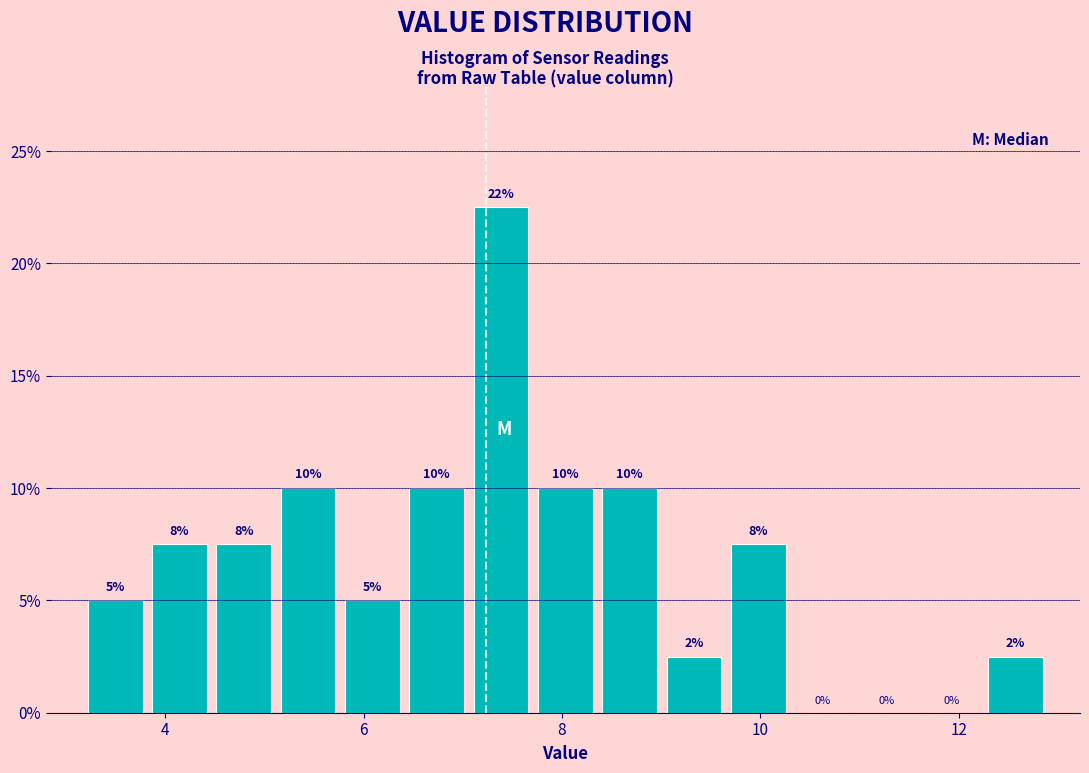

Around what value on the x-axis is the tallest bar? Give the approximate position of its centre, as read against the axis.

7.4